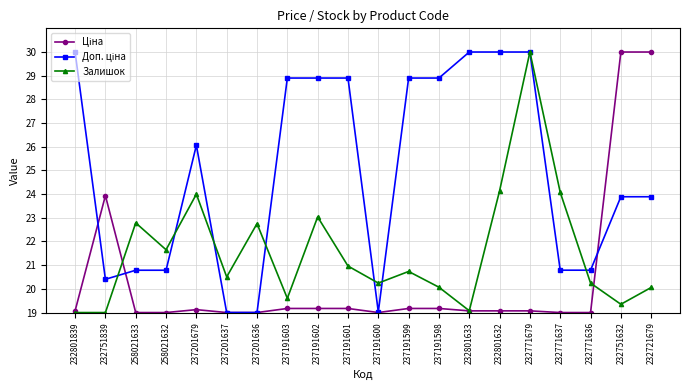

Count the number of data series in this chart.

3